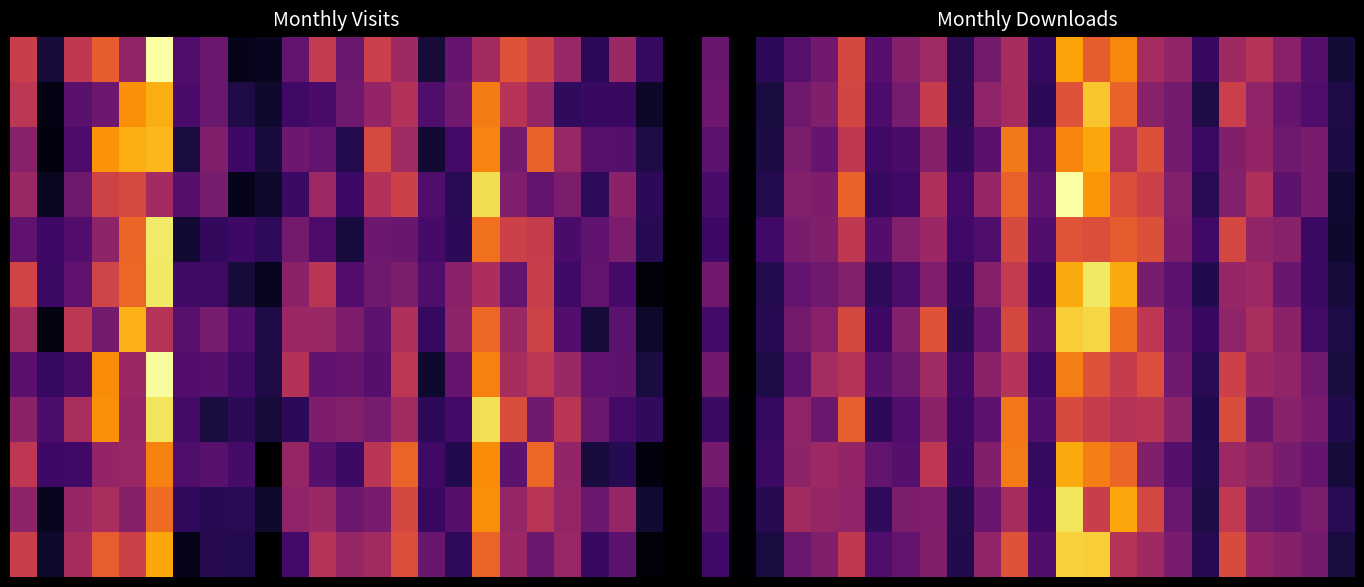

What is the difference between the second highest and minimum values in the 4 series?

39.7